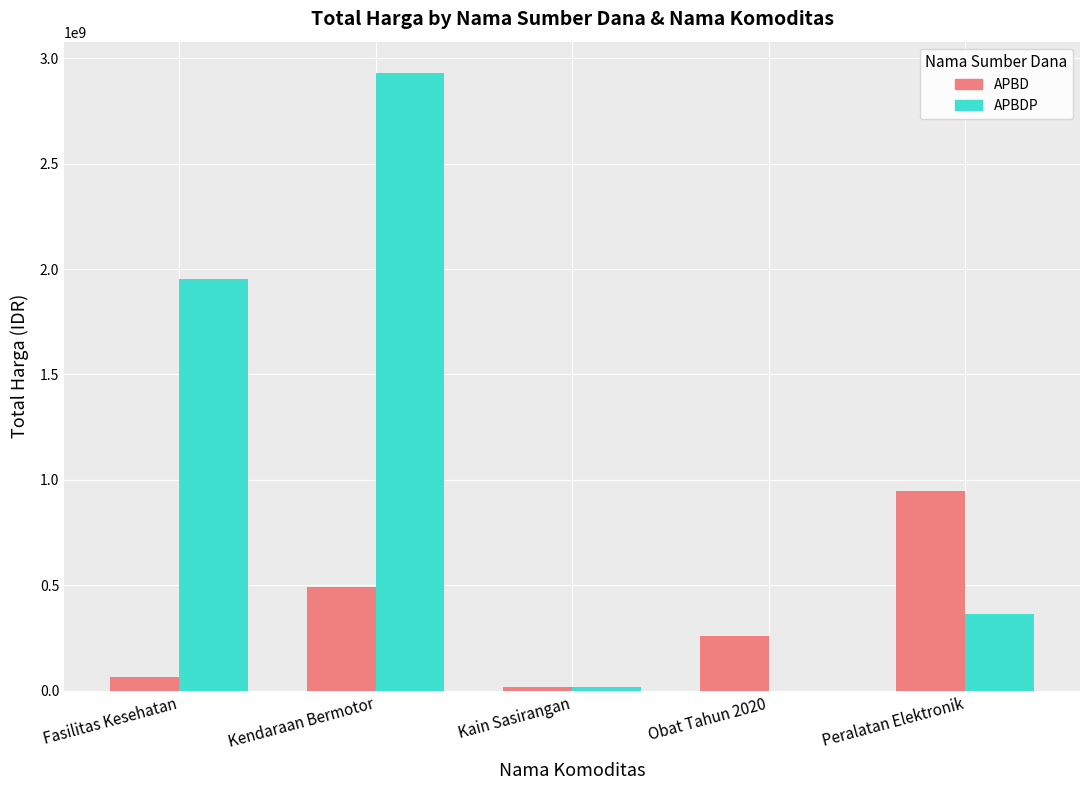

Is it true that APBDP equals 1520259939 at Obat Tahun 2020?

False